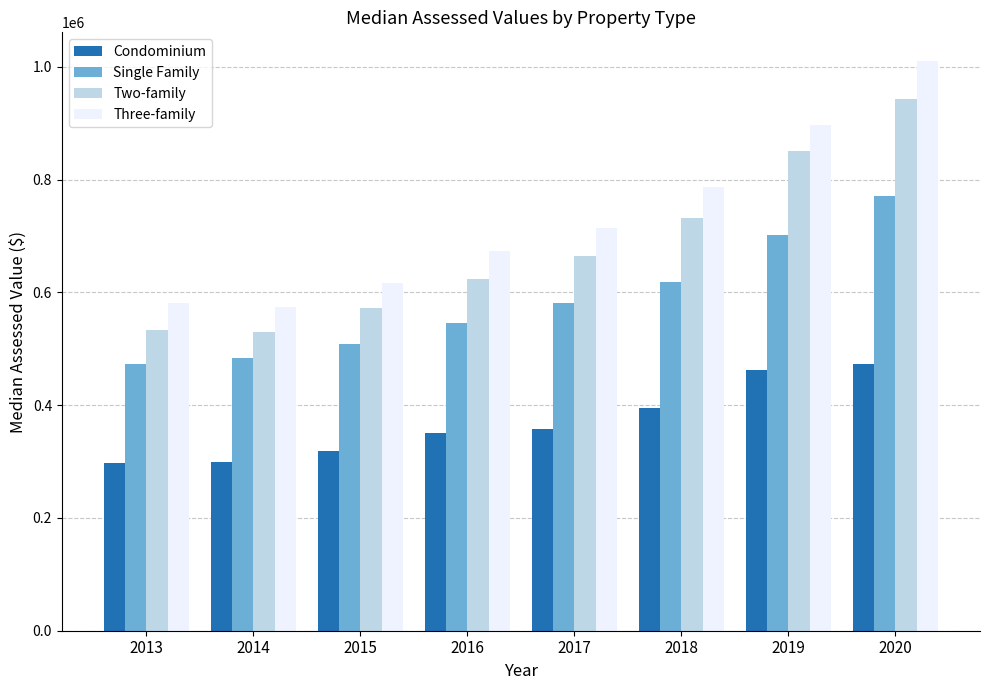

Which series has the largest total across all categories?

Three-family